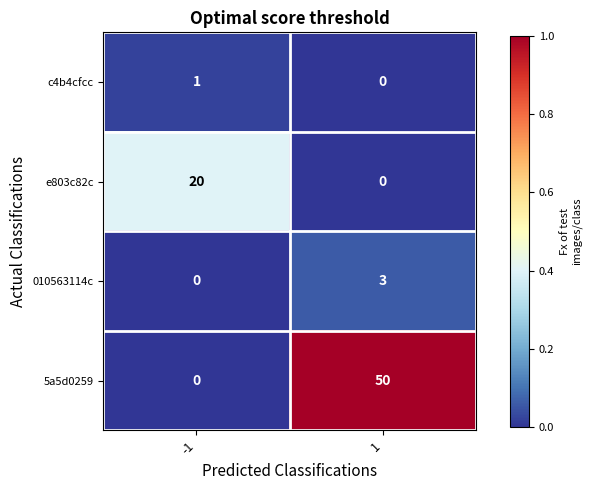

What is the difference between the e803c82c values at -1 and 1?

20